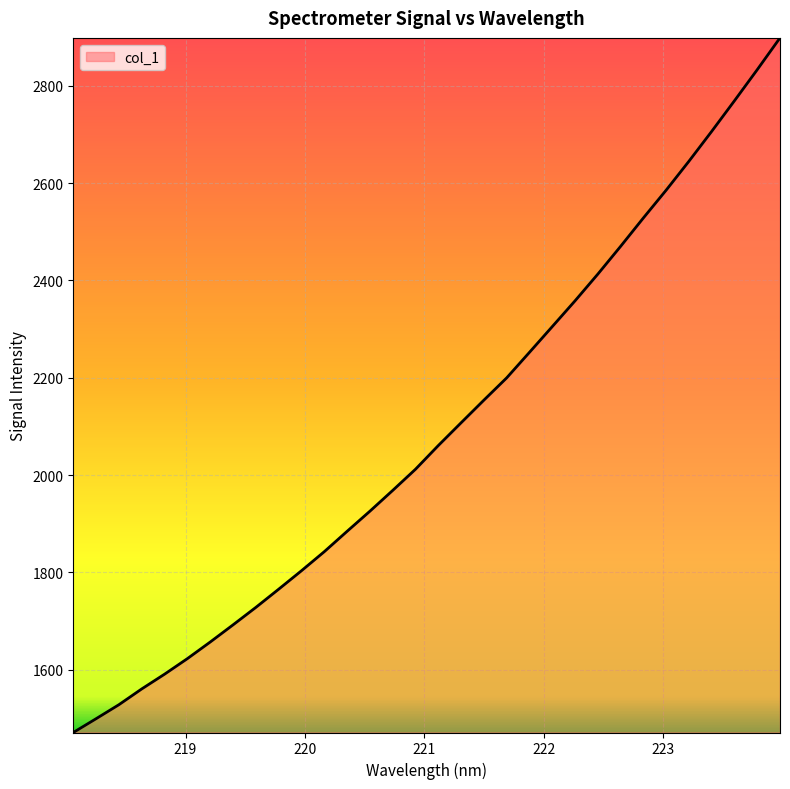

What is the difference between the maximum and minimum values?

1427.2